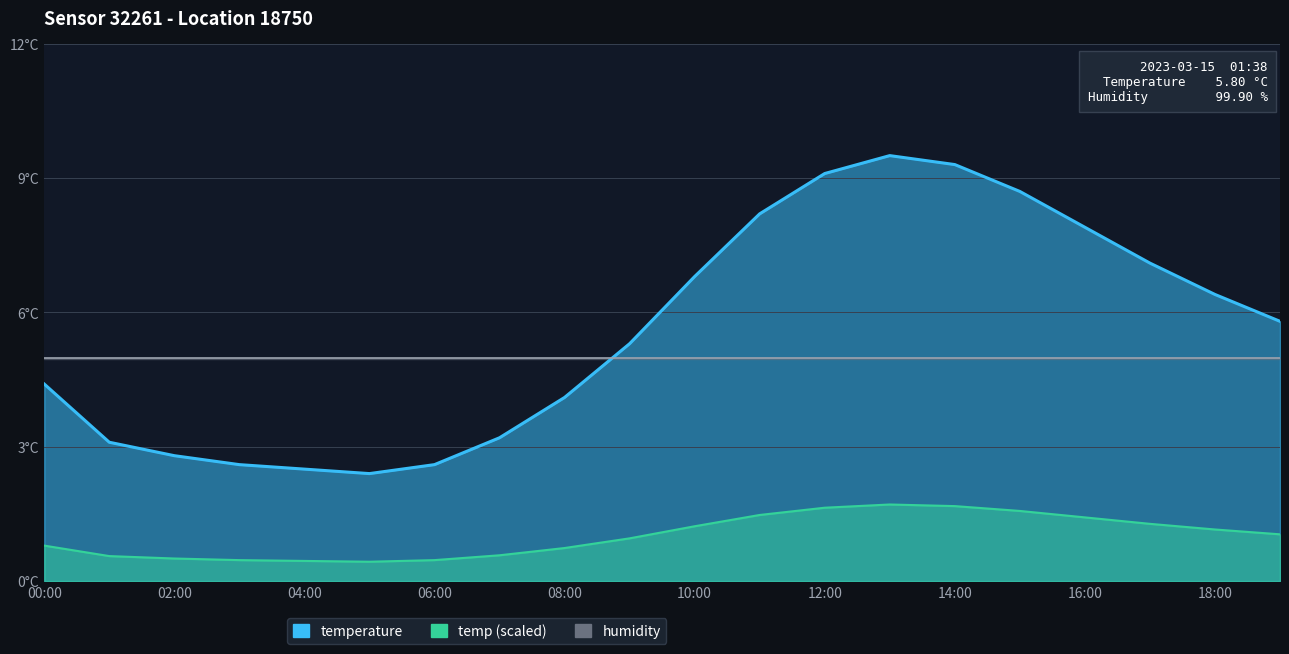

What is the difference between the values at 01:00 and 16:00?

4.8